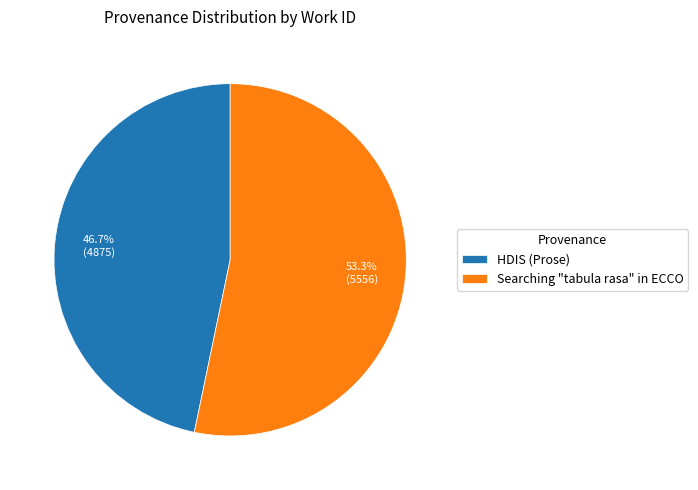

To the nearest percent, what percentage of the pie is Searching "tabula rasa" in ECCO?

53%